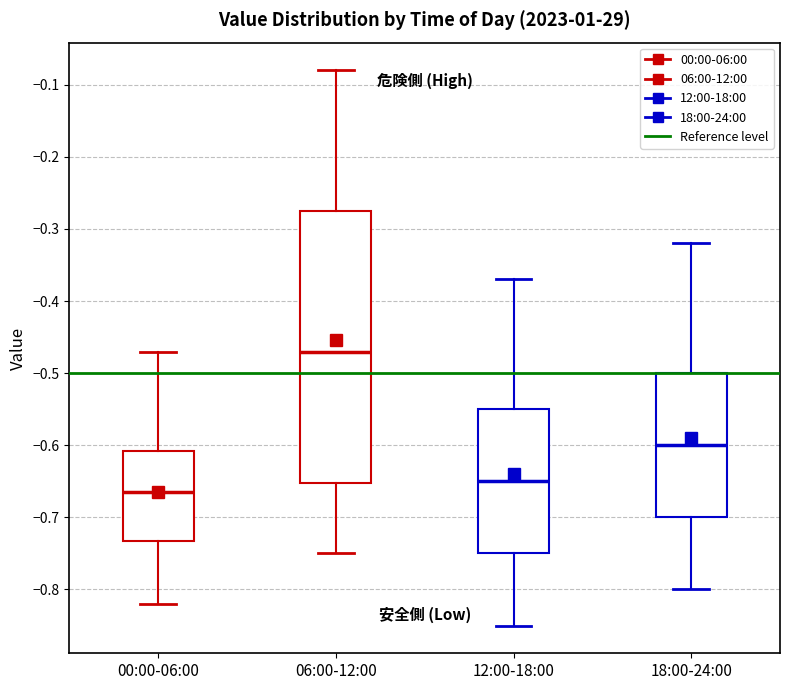

Where does the median line of the box for 06:00-12:00 sit on the y-axis? The values are not printed on the chart, so give them approximately, as read against the axis.

-0.47